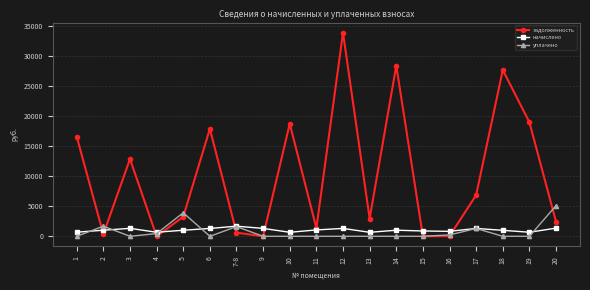

What are all the series names shown in the legend?

задолженность, начислено, уплачено